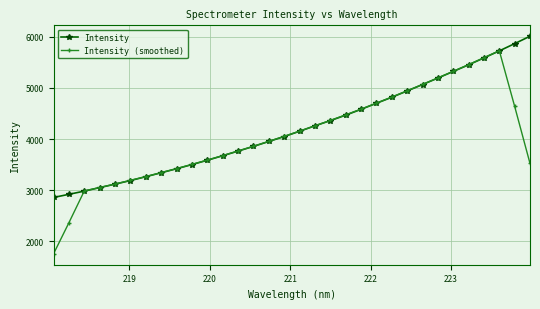

What is the lowest value of the Intensity series?

2854.8